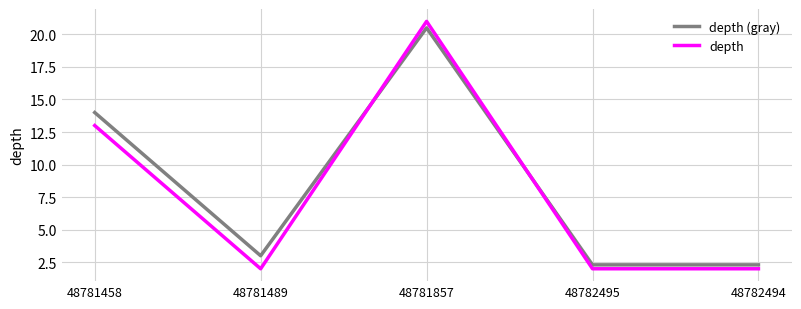

Is this an area chart (filled region under the line)?

No